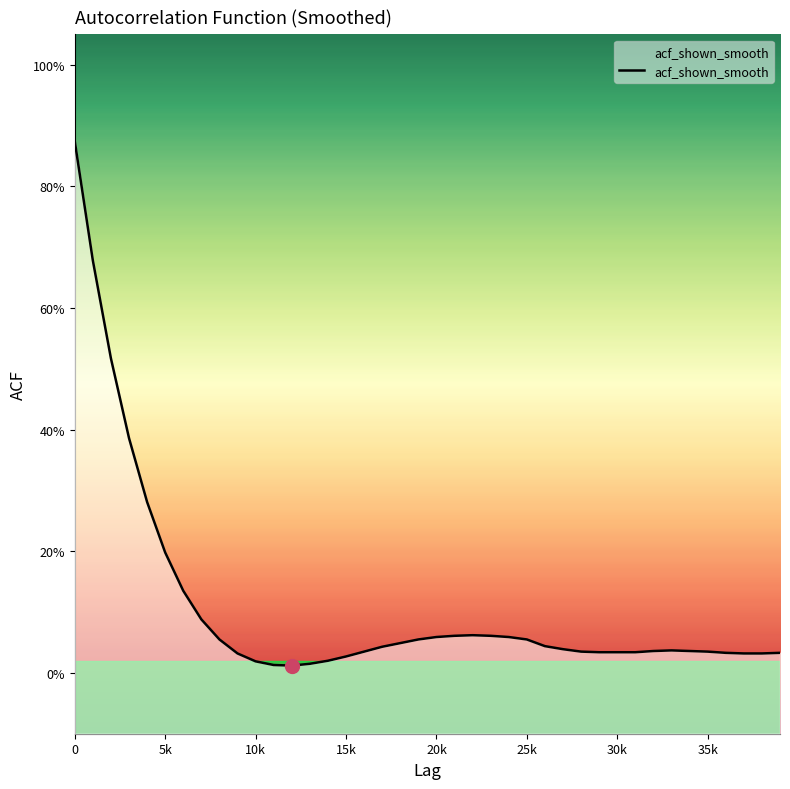

How many lines are shown in the chart?

1